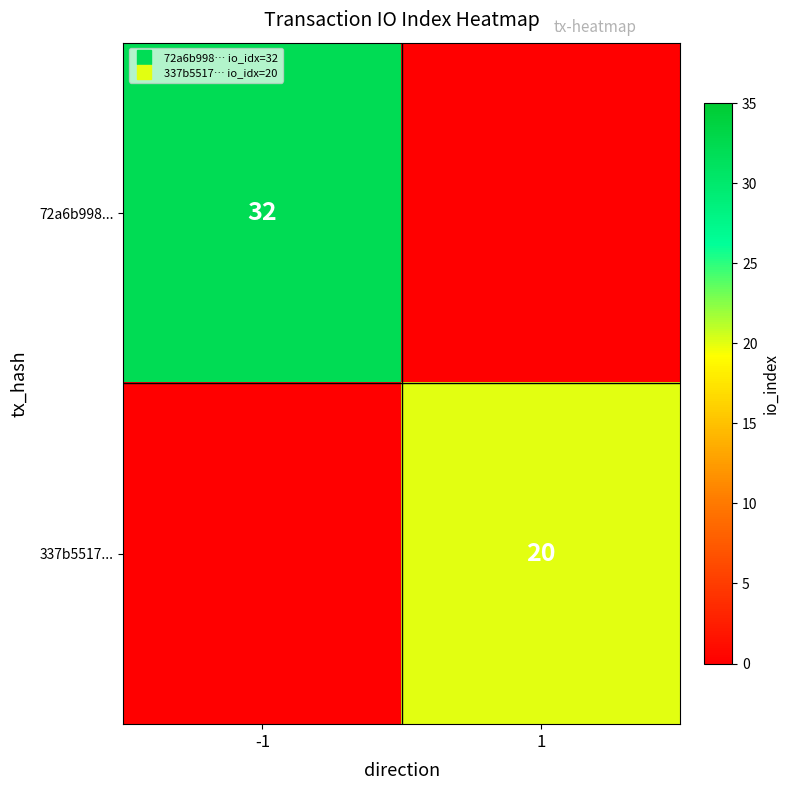

The value of 72a6b998... at 1 is -17. True or false?

False